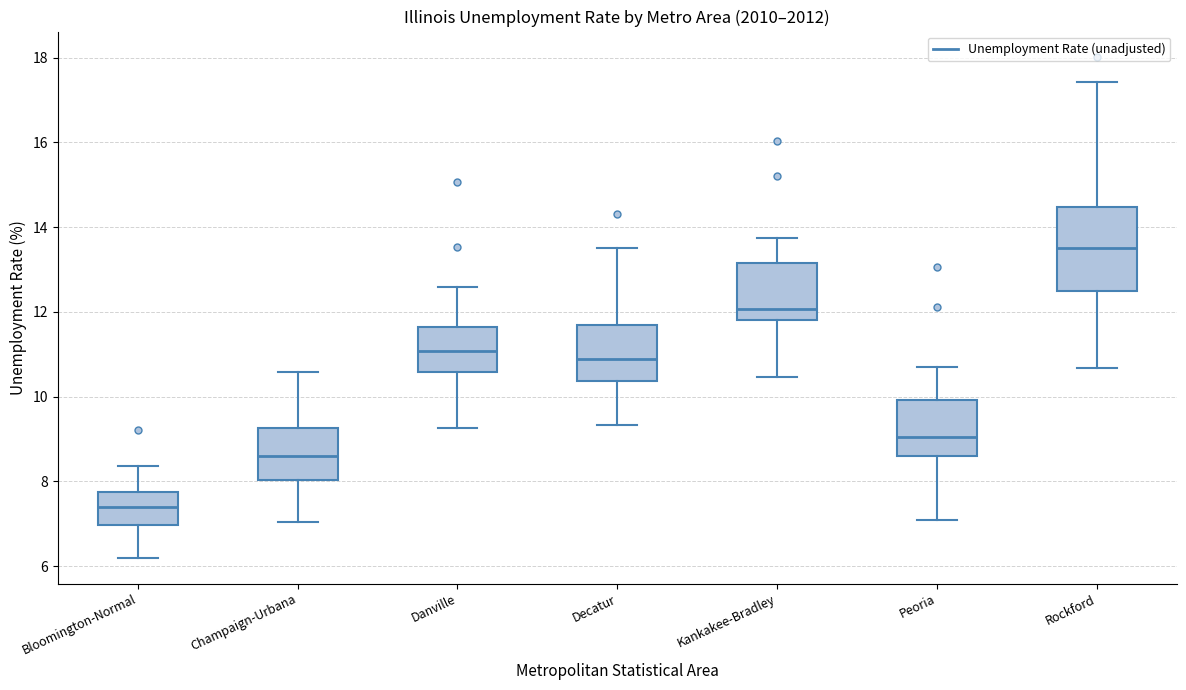

Comparing the boxes themselves (not the whiskers), which one is the tallest?

Rockford